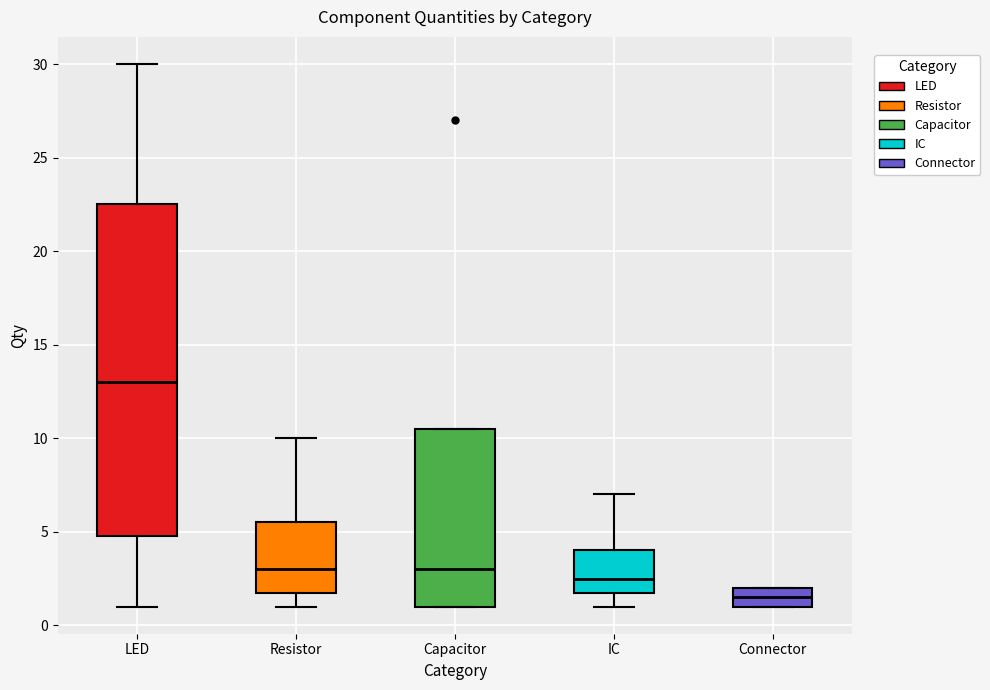

Reading left to right, transcribe this box plot: for each box, give where its median line is, the range the box spans, and where its two whiskers end, as read against the y-axis. The values are not printed on the chart, so give them approximately, as read against the axis.

LED: median 13.0, box 5.0 to 22.5, whiskers 1.0 to 30.0
Resistor: median 3.0, box 2.0 to 5.5, whiskers 1.0 to 10.0
Capacitor: median 3.0, box 1.0 to 10.5, whiskers 1.0 to 10.5
IC: median 2.5, box 2.0 to 4.0, whiskers 1.0 to 7.0
Connector: median 1.5, box 1.0 to 2.0, whiskers 1.0 to 2.0